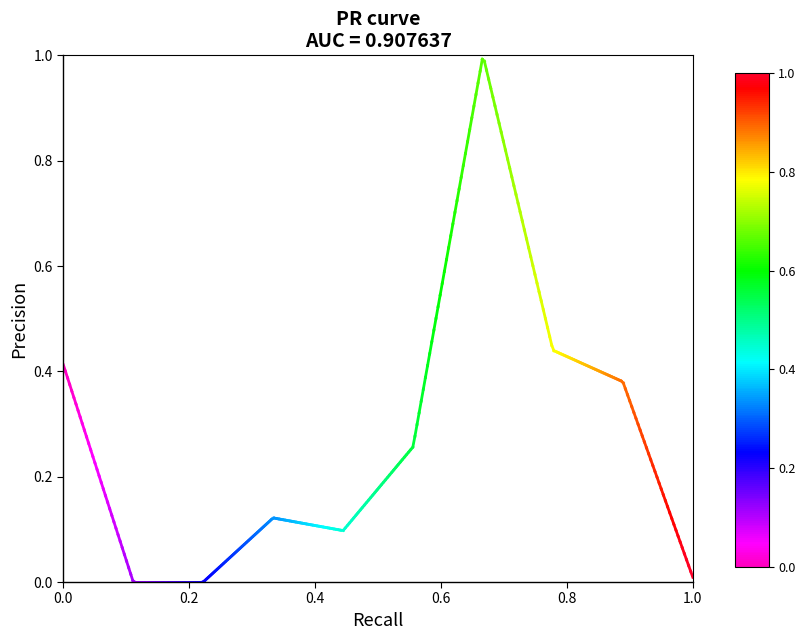

List the labels in order of value, smallest first.

0.2, 0.0